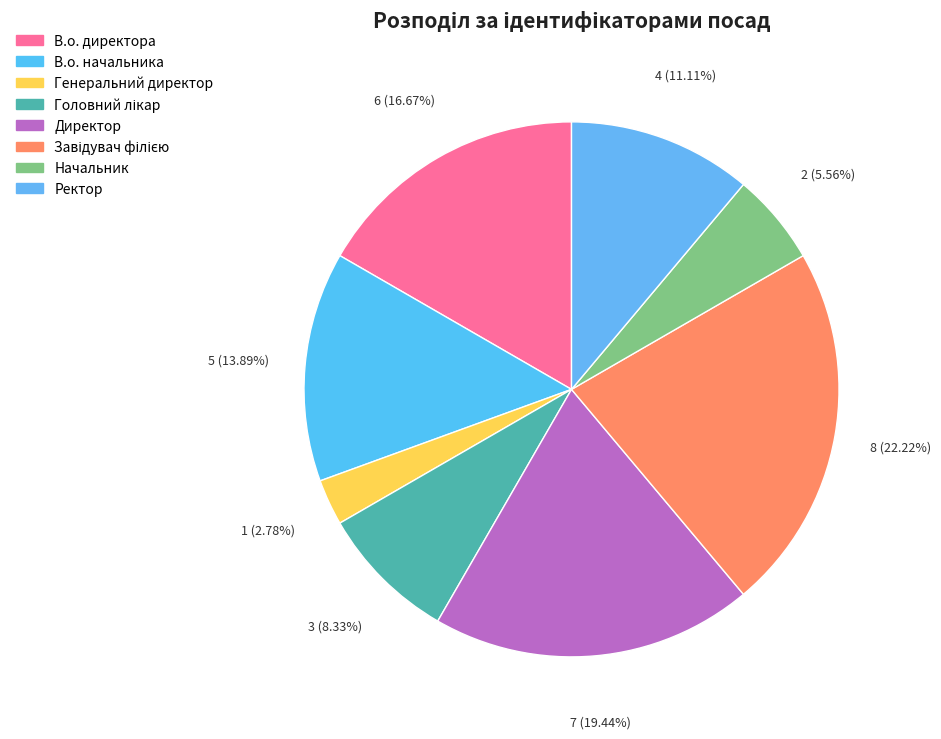

True or false: Головний лікар accounts for 1% of the total.

False